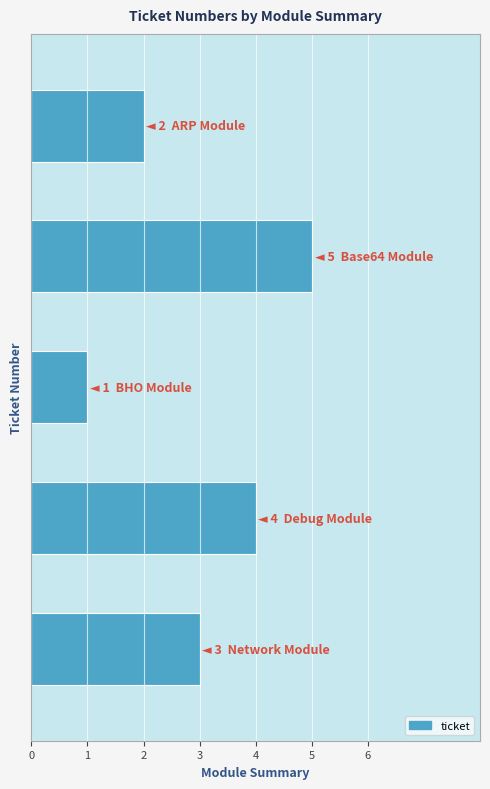

What is the greatest value displayed?

5